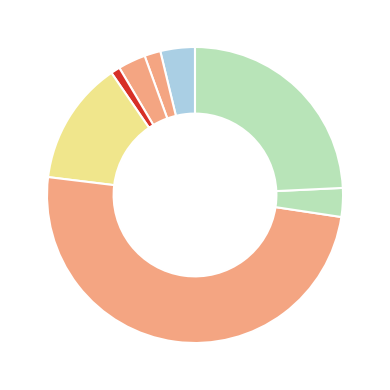

How many segments does this pie chart have?

8